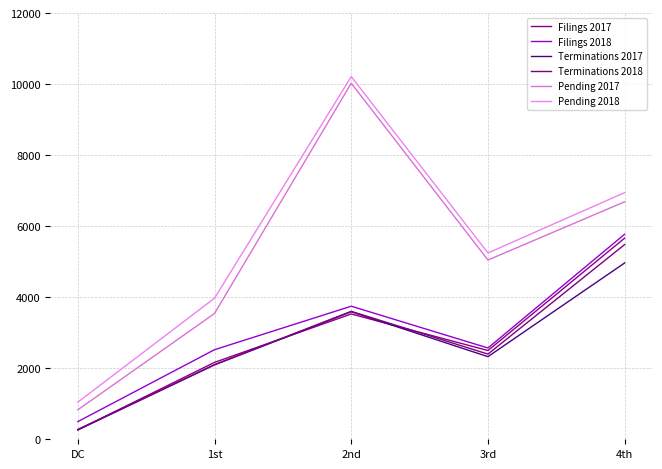

How many values in the Filings 2018 series are below 2570?

2